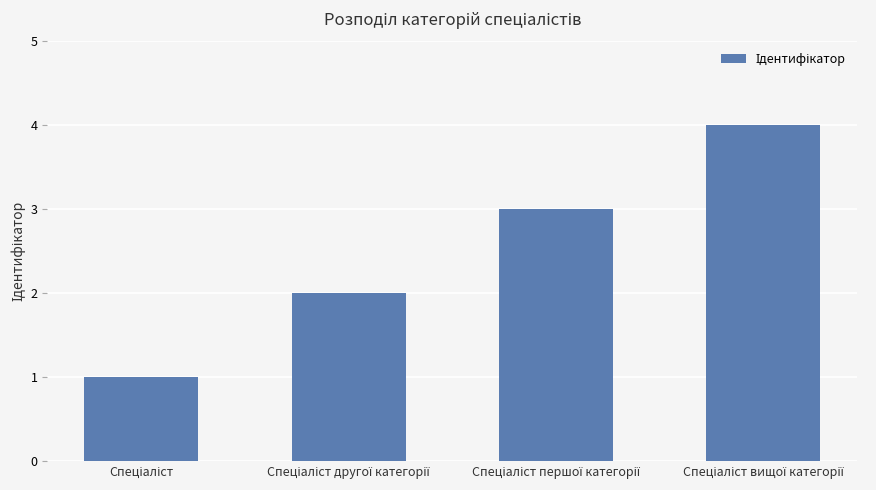

What is the greatest value displayed?

4